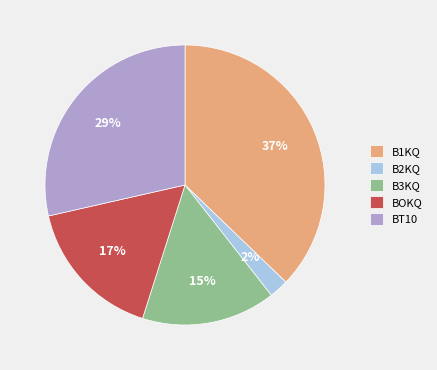

Count the number of slices in the pie.

5